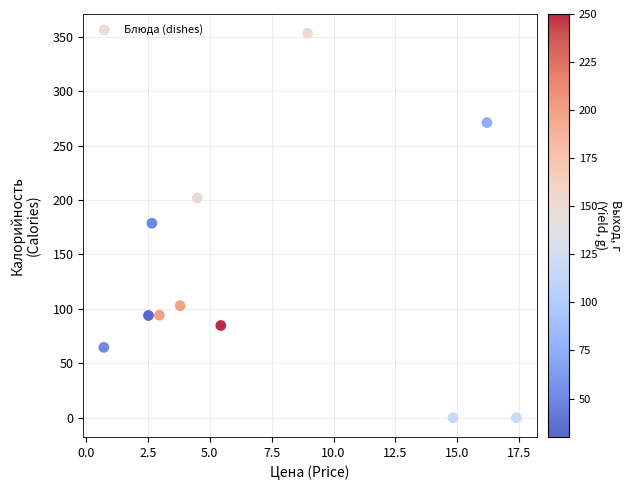

What is the range of X values (max minus min)?

16.6